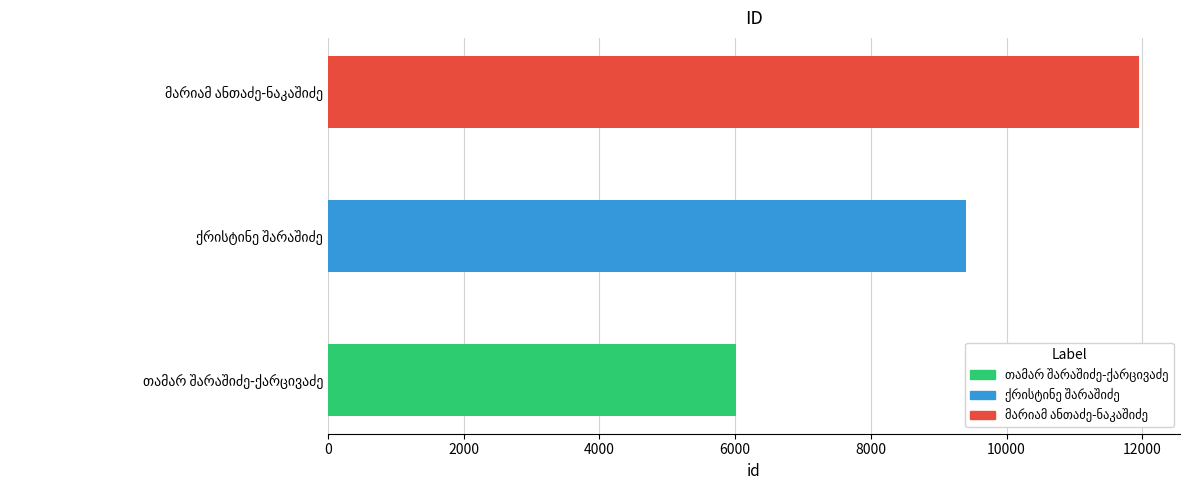

What is the difference between the maximum and minimum values?

5947